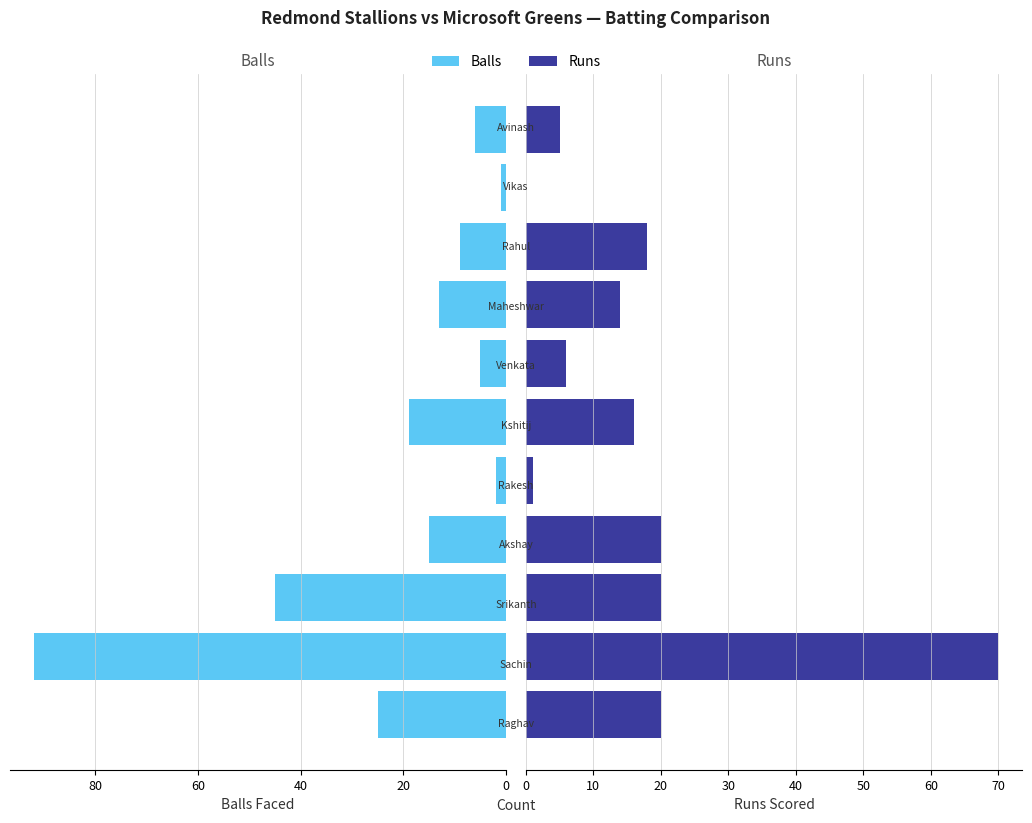

Reading left to right, what are all the values shown in this chart?

Balls: 25	92	45	15	2	19	5	13	9	1	6
Runs: 20	70	20	20	1	16	6	14	18	0	5